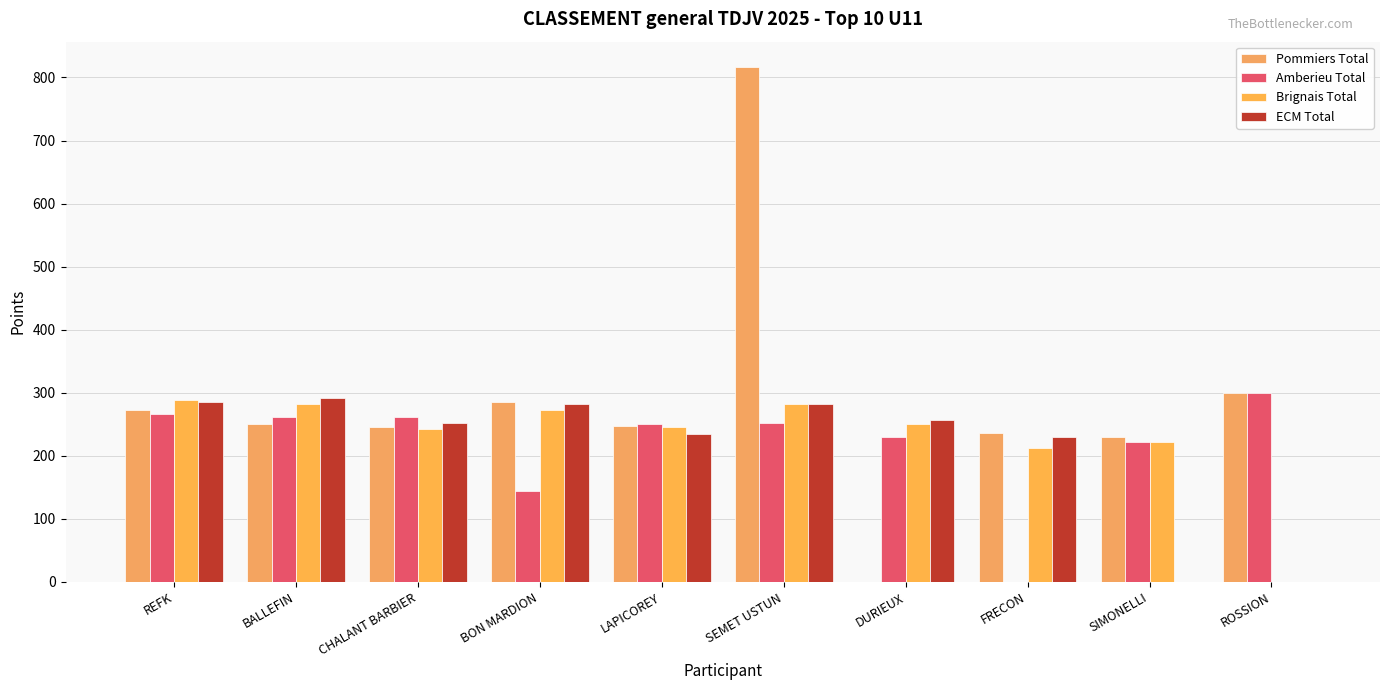

How many values in Pommiers Total are above zero?

9